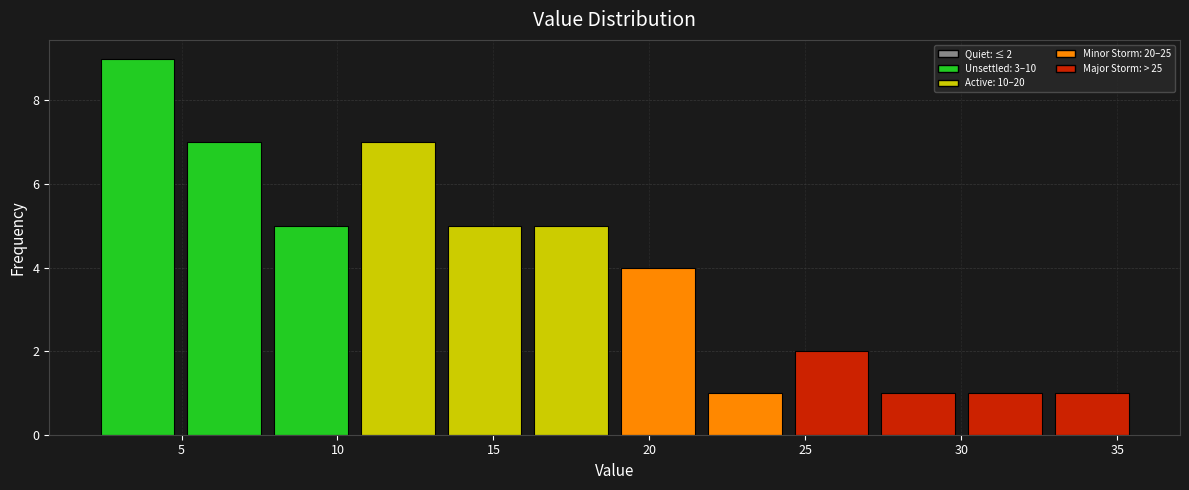

Over which range of the x-axis is the bar tallest?

2.0 to 5.0